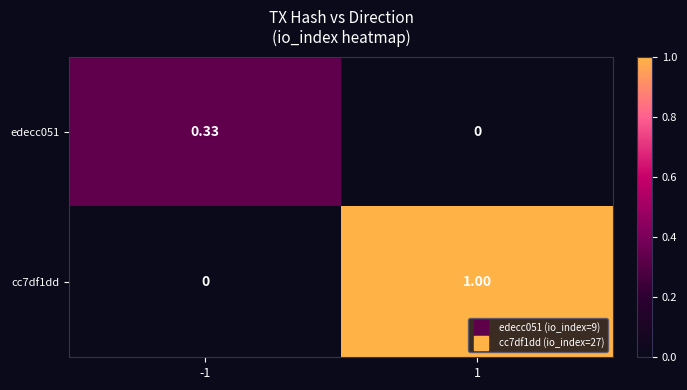

At which category is the sum across all series the highest?

1